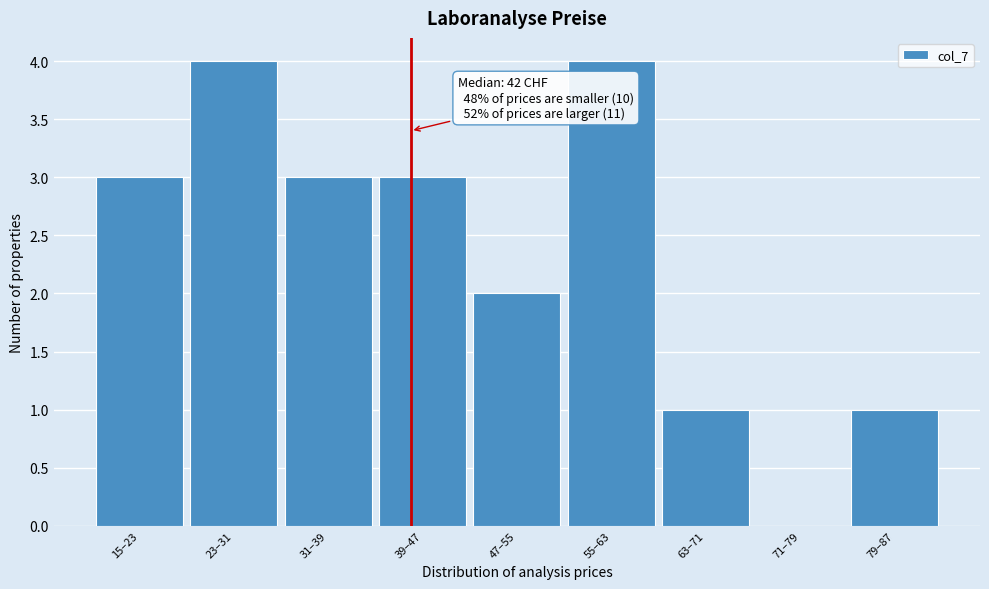

Reading left to right, extract all data points from this chart.

15–23=3	23–31=4	31–39=3	39–47=3	47–55=2	55–63=4	63–71=1	71–79=0	79–87=1